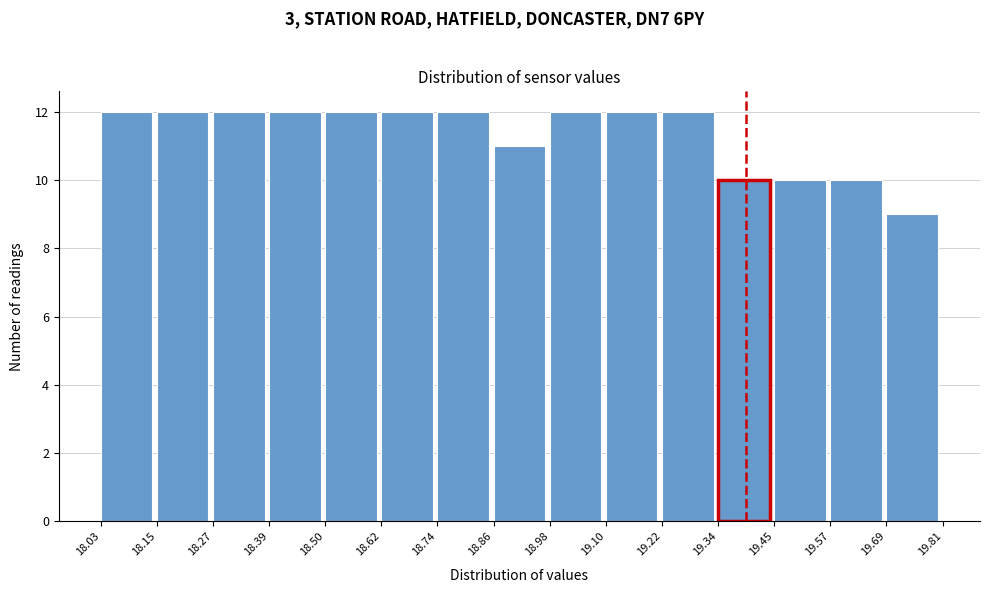

Reading left to right, list every bar in this chart as the range it spans on the x-axis followed by its height. The values are not printed on the chart, so give them approximately, as read against the axis.

18.03 to 18.15: 12
18.15 to 18.27: 12
18.27 to 18.39: 12
18.39 to 18.50: 12
18.50 to 18.62: 12
18.62 to 18.74: 12
18.74 to 18.86: 12
18.86 to 18.98: 11
18.98 to 19.10: 12
19.10 to 19.22: 12
19.22 to 19.34: 12
19.34 to 19.45: 10
19.45 to 19.57: 10
19.57 to 19.69: 10
19.69 to 19.81: 9